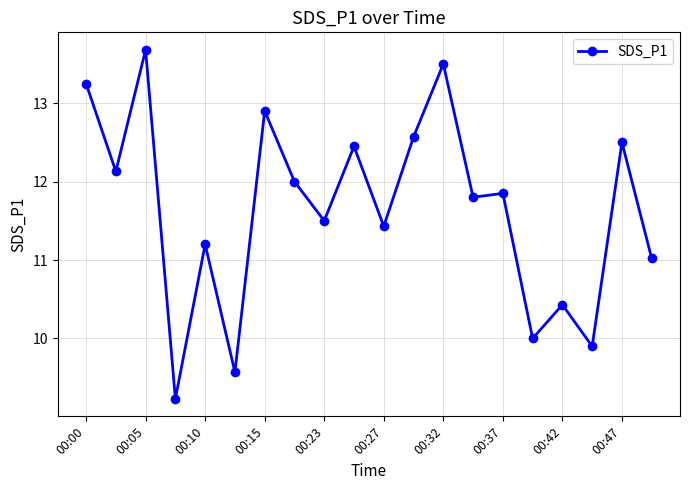

How many lines are shown in the chart?

1